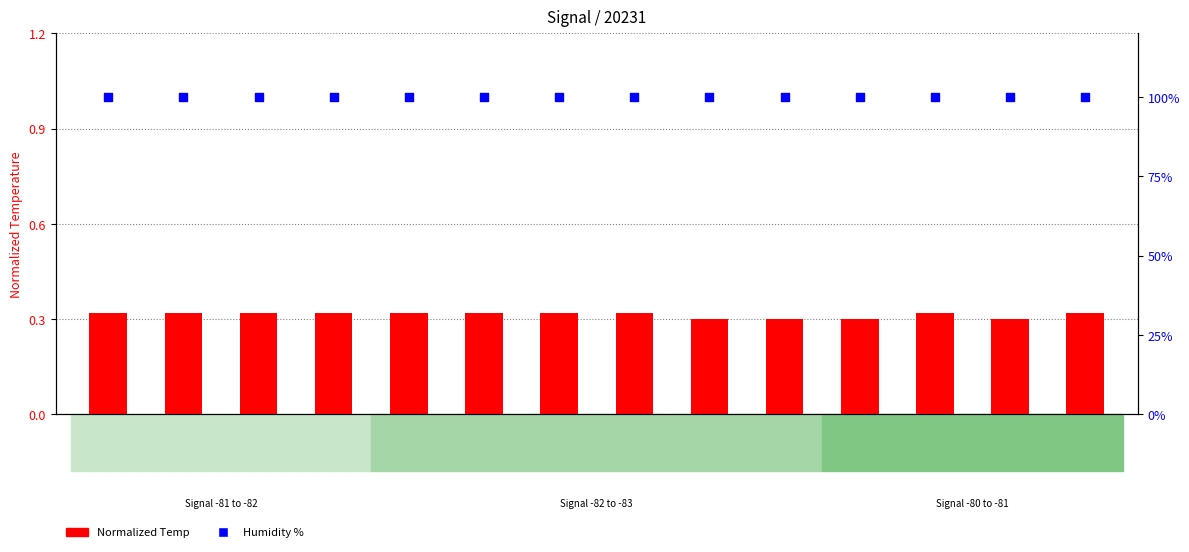

At how many categories does at least one series exceed 0?

14